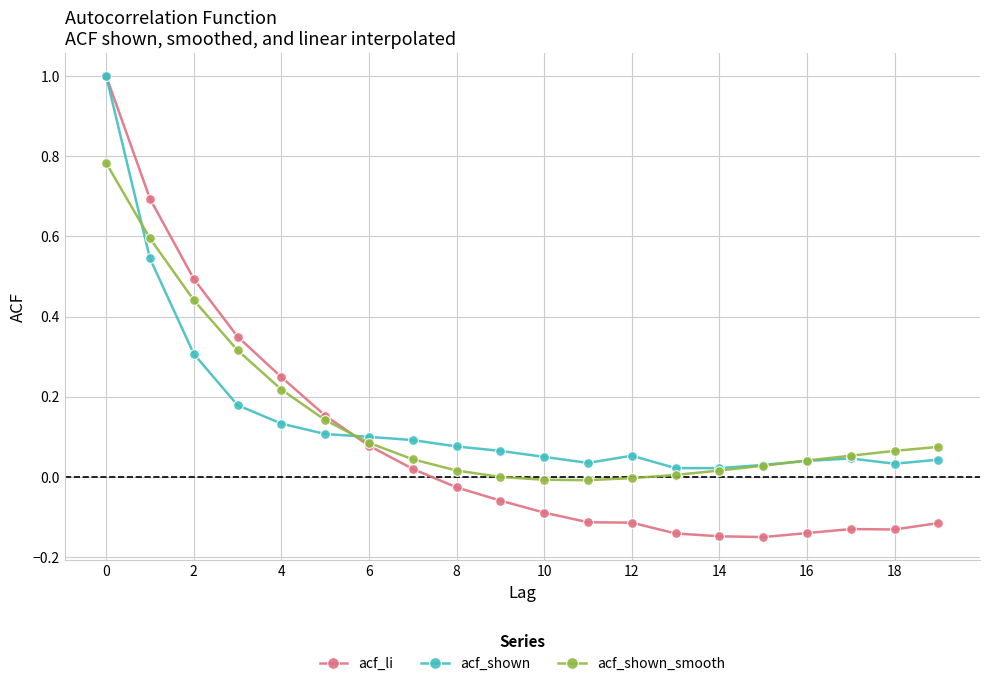

What is the greatest value displayed?

1.0